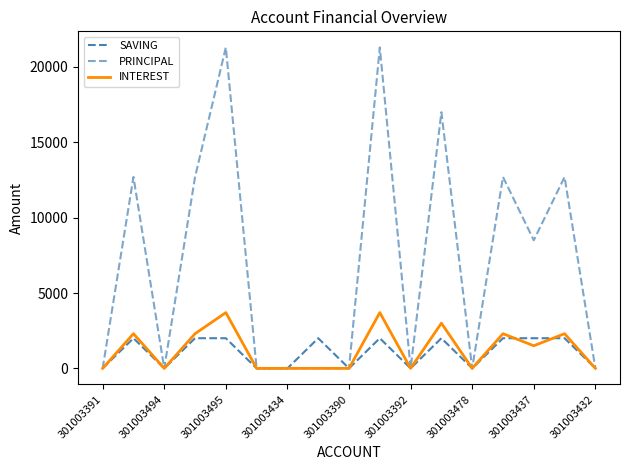

List the series in order of their peak value, lowest first.

SAVING, INTEREST, PRINCIPAL